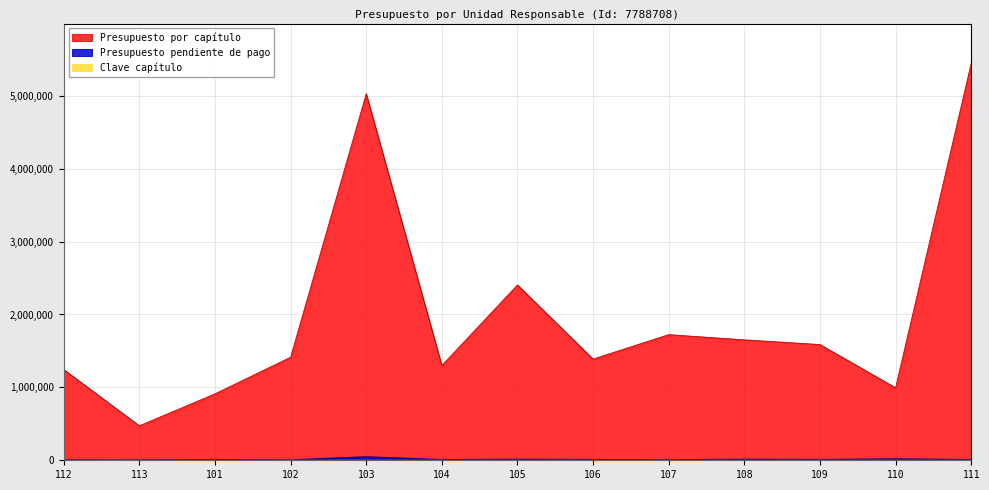

What is the total value across all series at 109?

1596903